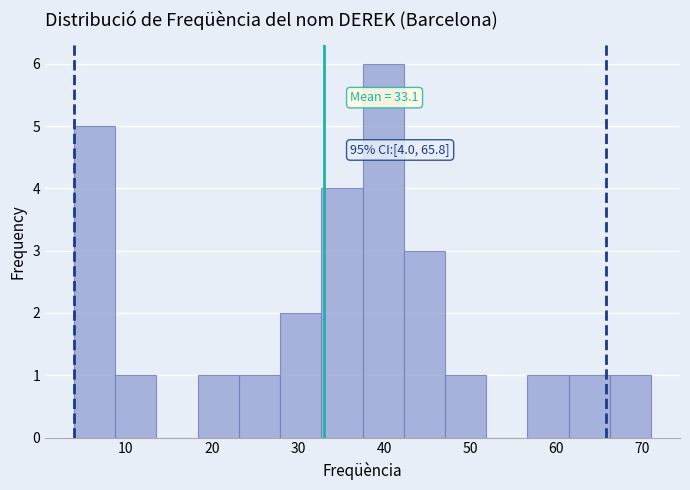

Which range on the x-axis has the tallest bar?

38 to 42